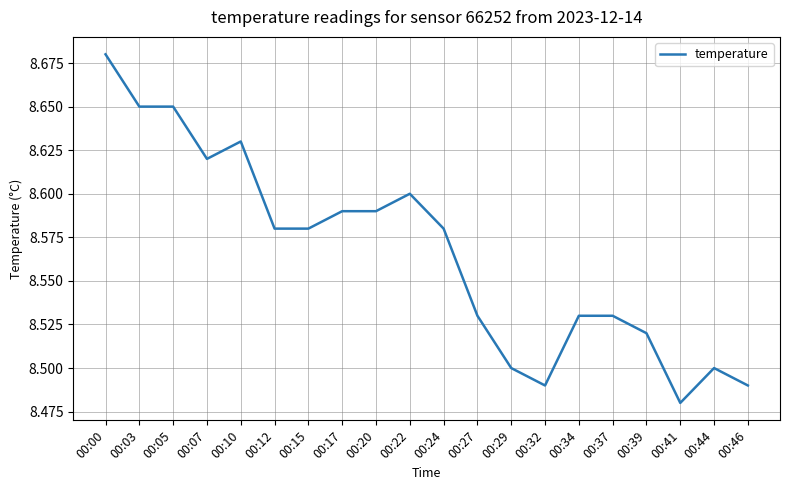

Which has a higher value, 00:22 or 00:24?

00:22